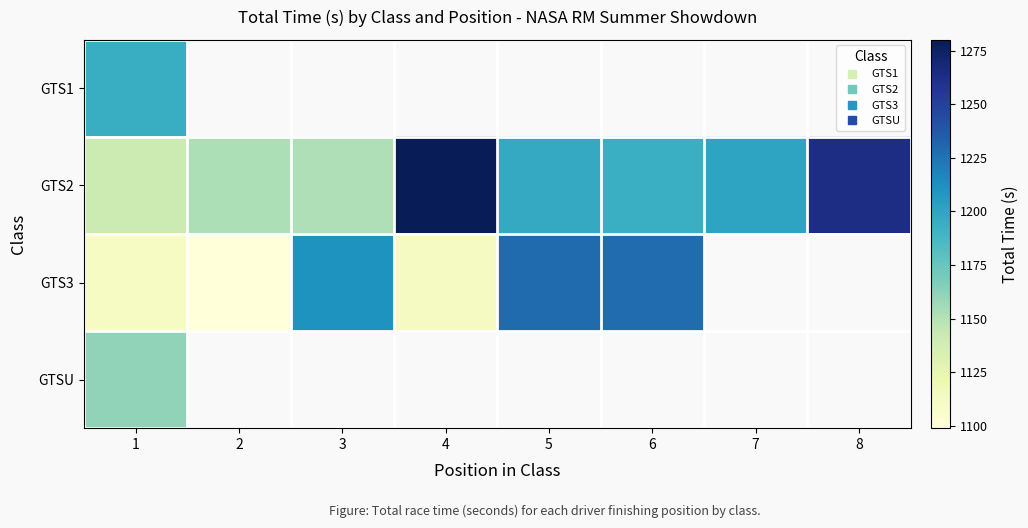

Which series has the largest range (max minus min)?

GTS2